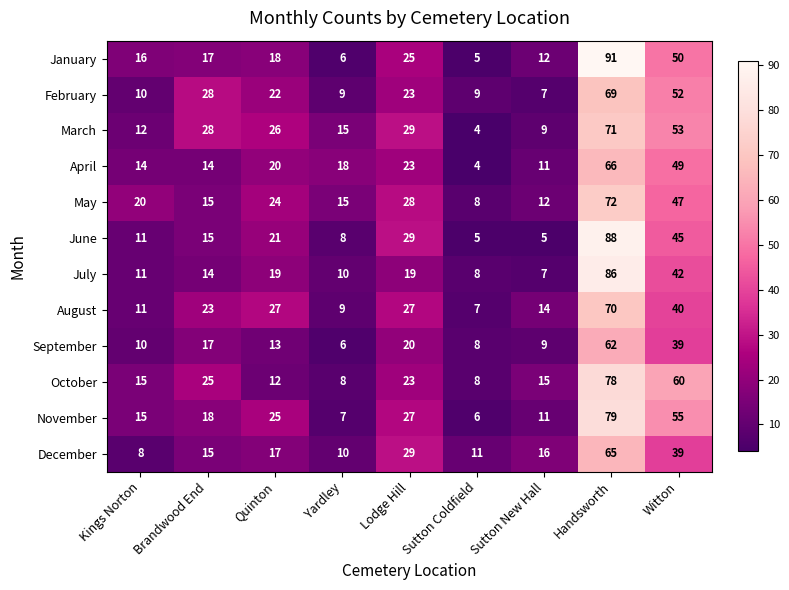

Read the June value at Yardley, to the nearest 10.

10